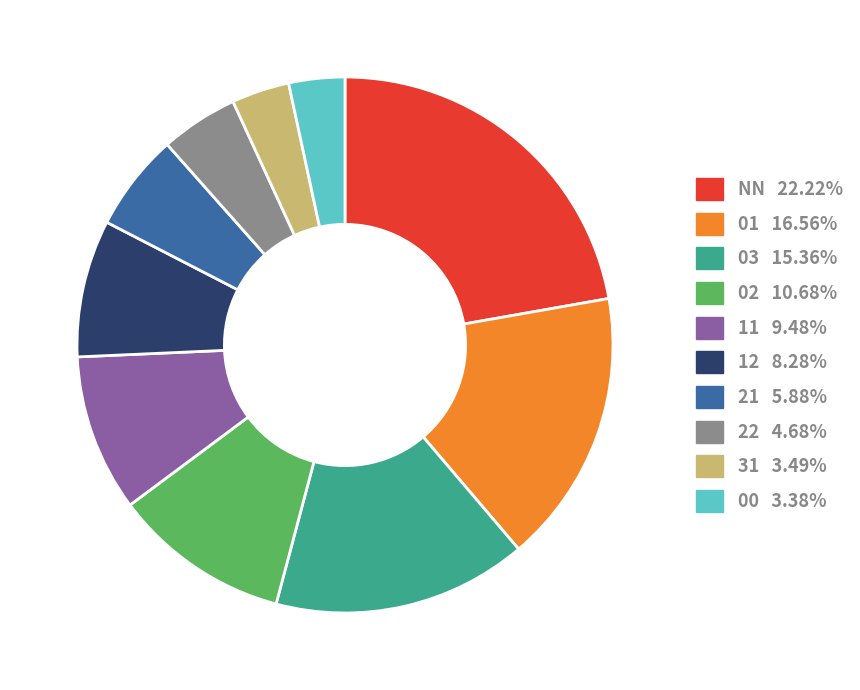

Is there a majority slice in this chart?

No